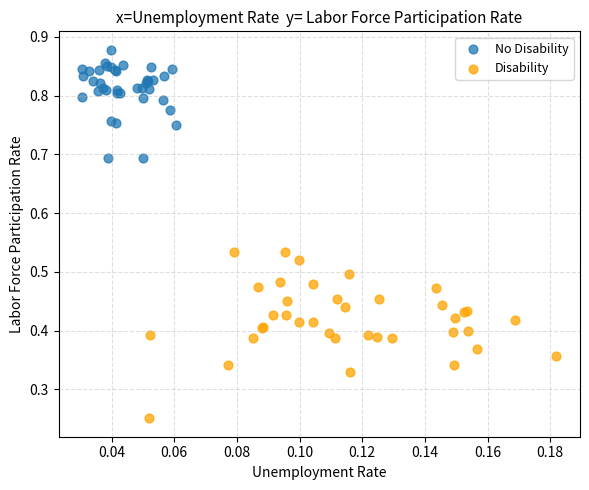

Which series contains the lowest Y value?

Disability